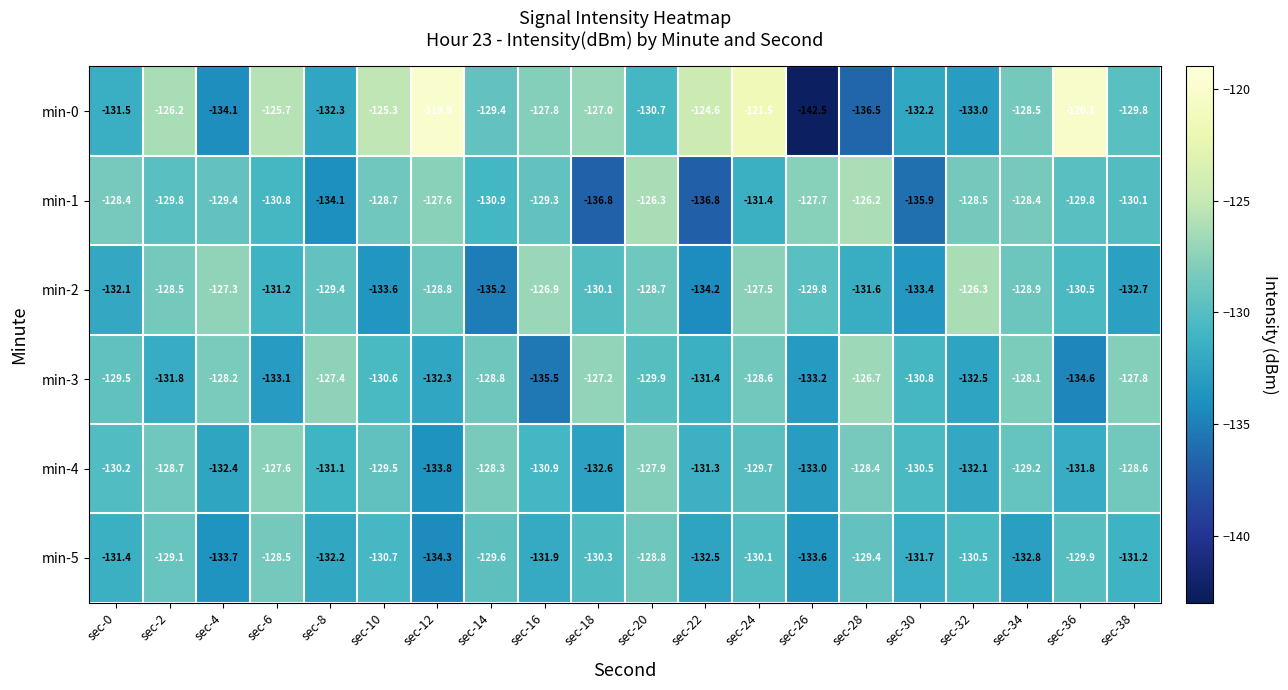

The min-4 series shows -41.1 at sec-18. True or false?

False